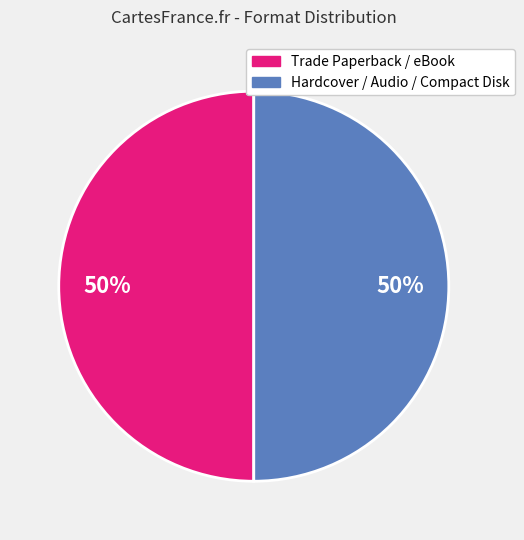

To the nearest percent, what is the average slice percentage?

50%